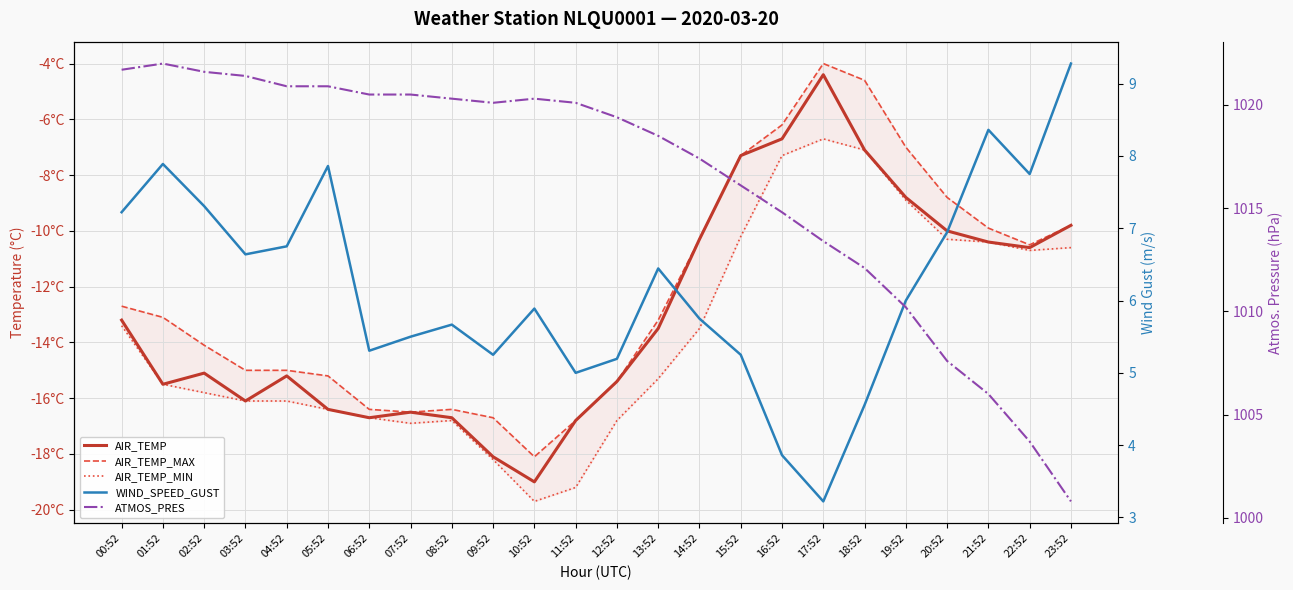

At which category does AIR_TEMP_MIN reach its first local valley?

07:52